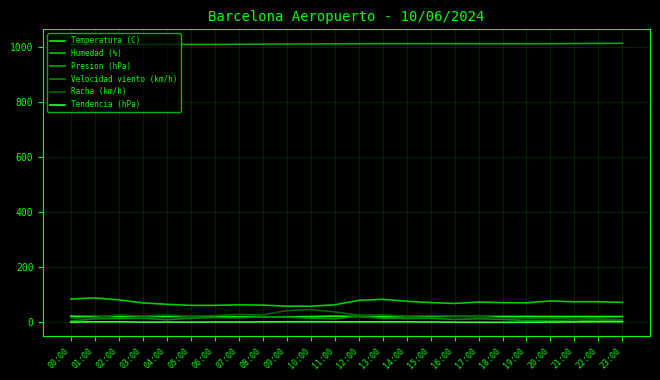

How many data points in Presion (hPa) are less than 1011?

10